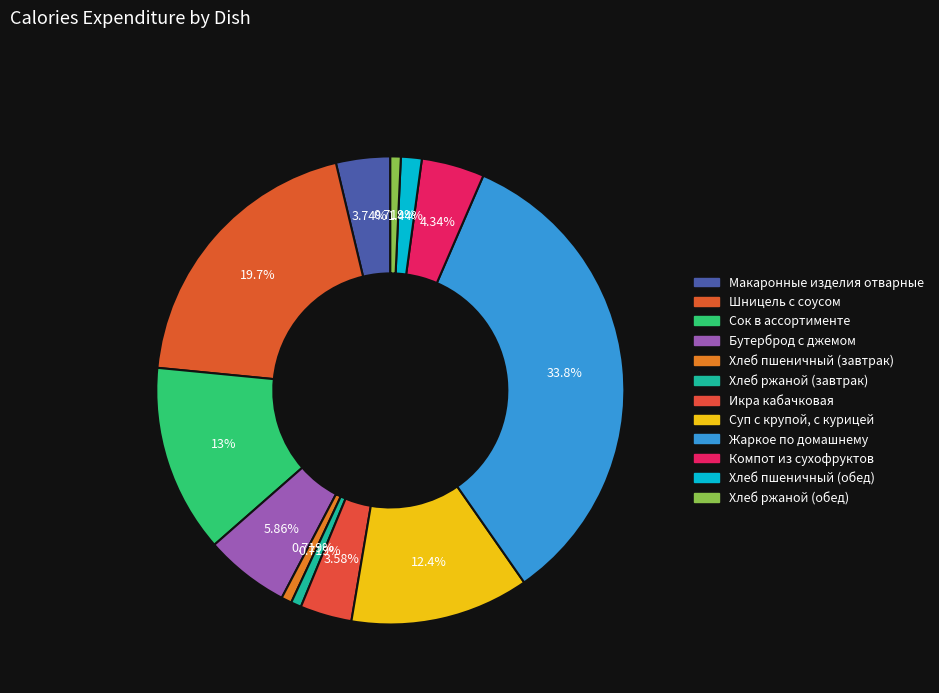

Is it true that Макаронные изделия отварные is 1% of the pie?

False